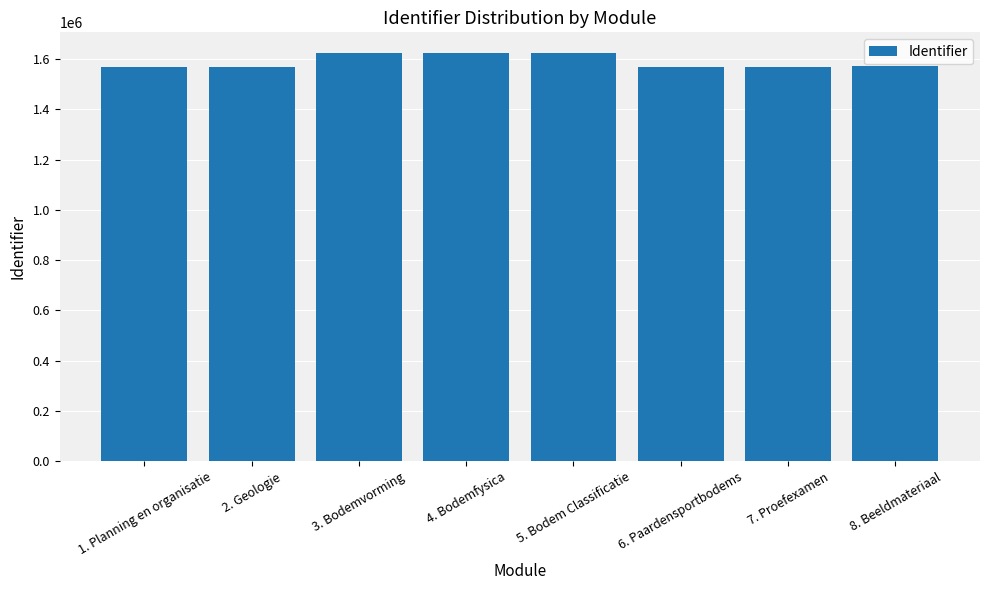

True or false: the data shows 1624622 at 3. Bodemvorming.

True